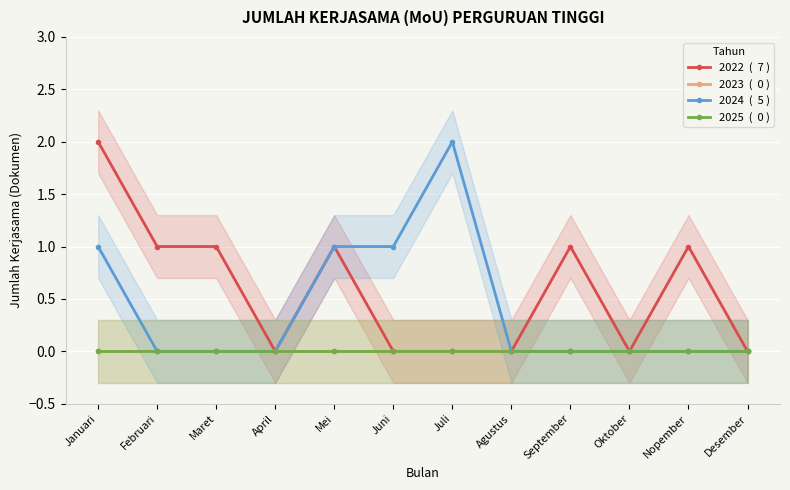

The value of 2024  (  5 ) at September is -1. True or false?

False